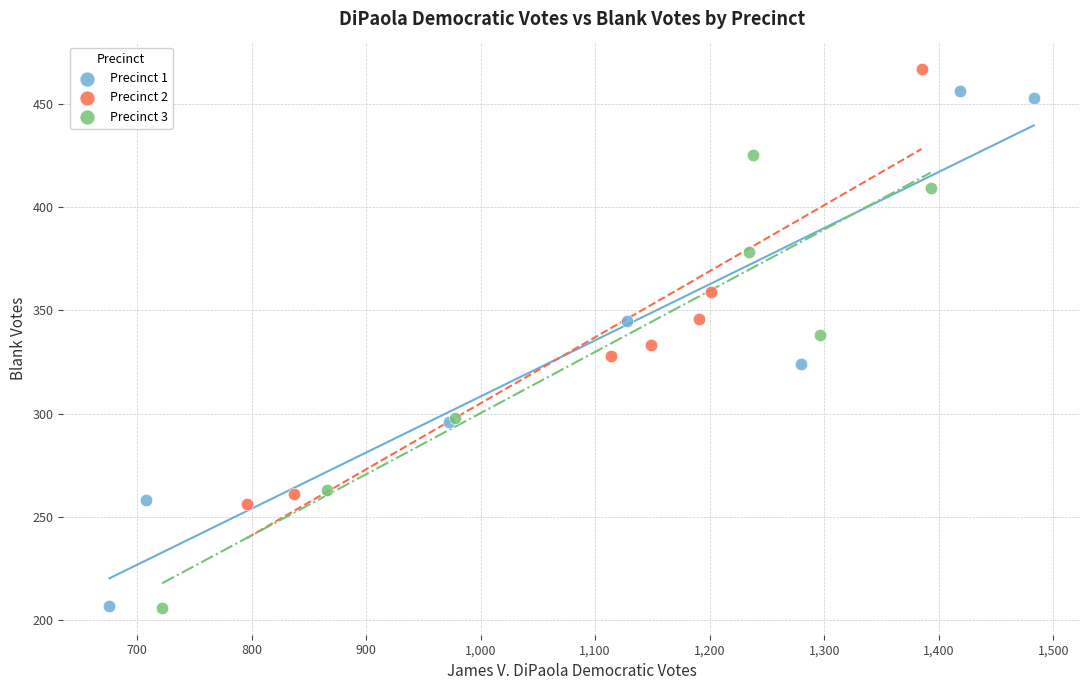

What are all the series names shown in the legend?

Precinct 1, Precinct 2, Precinct 3